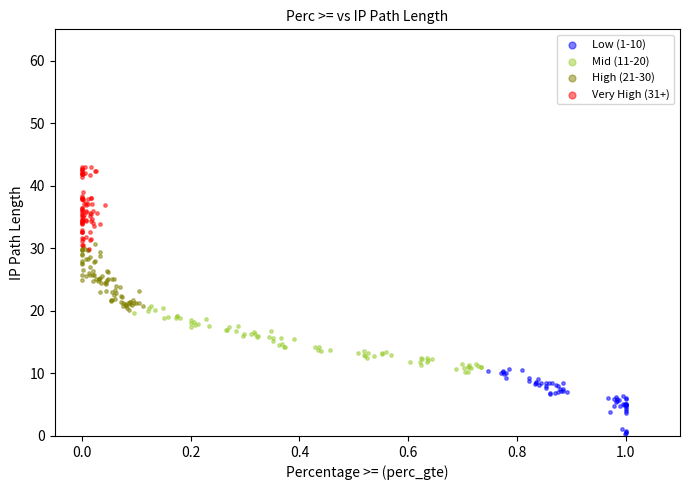

Which series reaches the maximum Y coordinate?

Very High (31+)